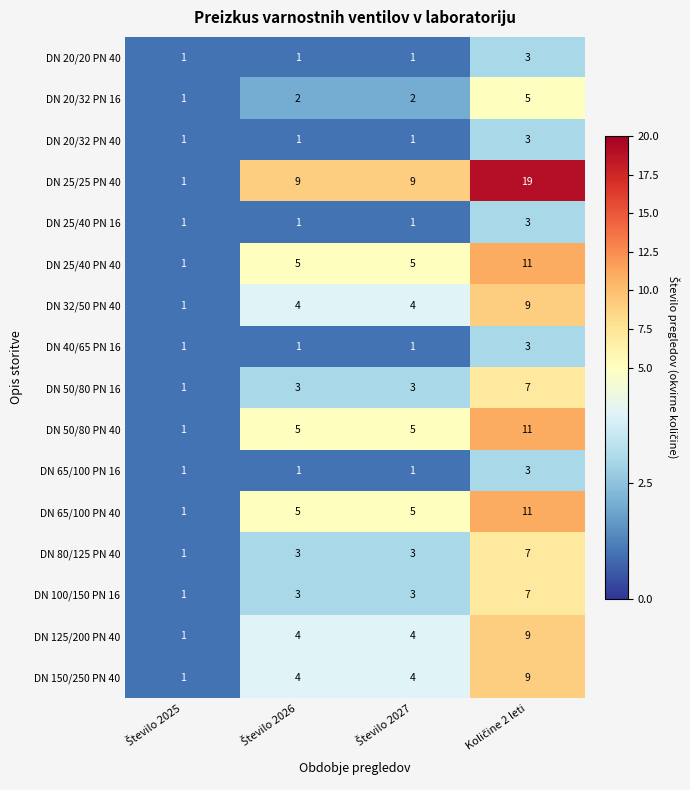

Which series has the largest range (max minus min)?

DN 25/25 PN 40